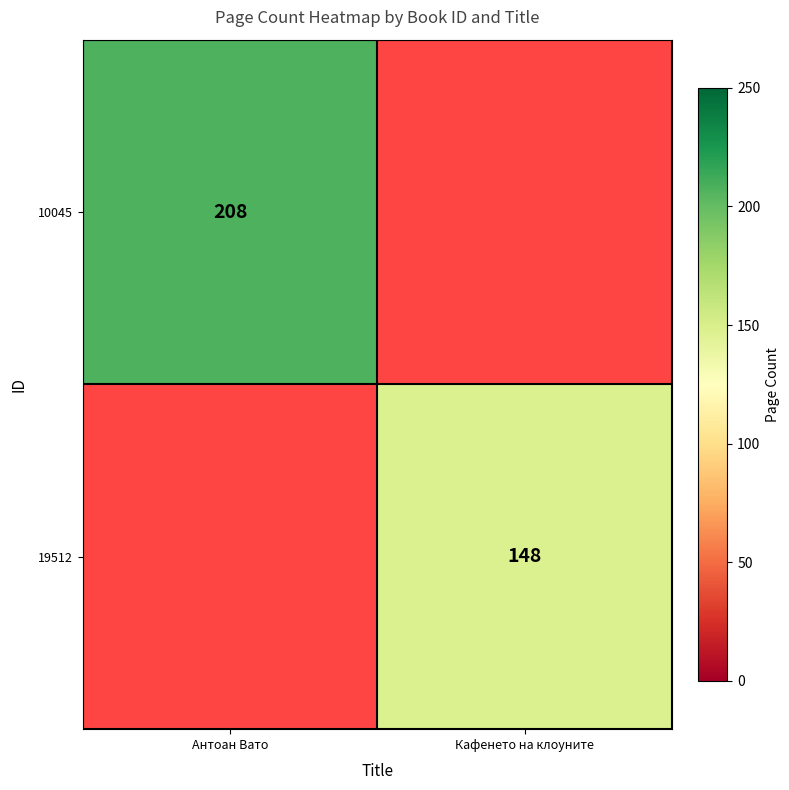

Is it true that 10045 equals 208 at Антоан Вато?

True